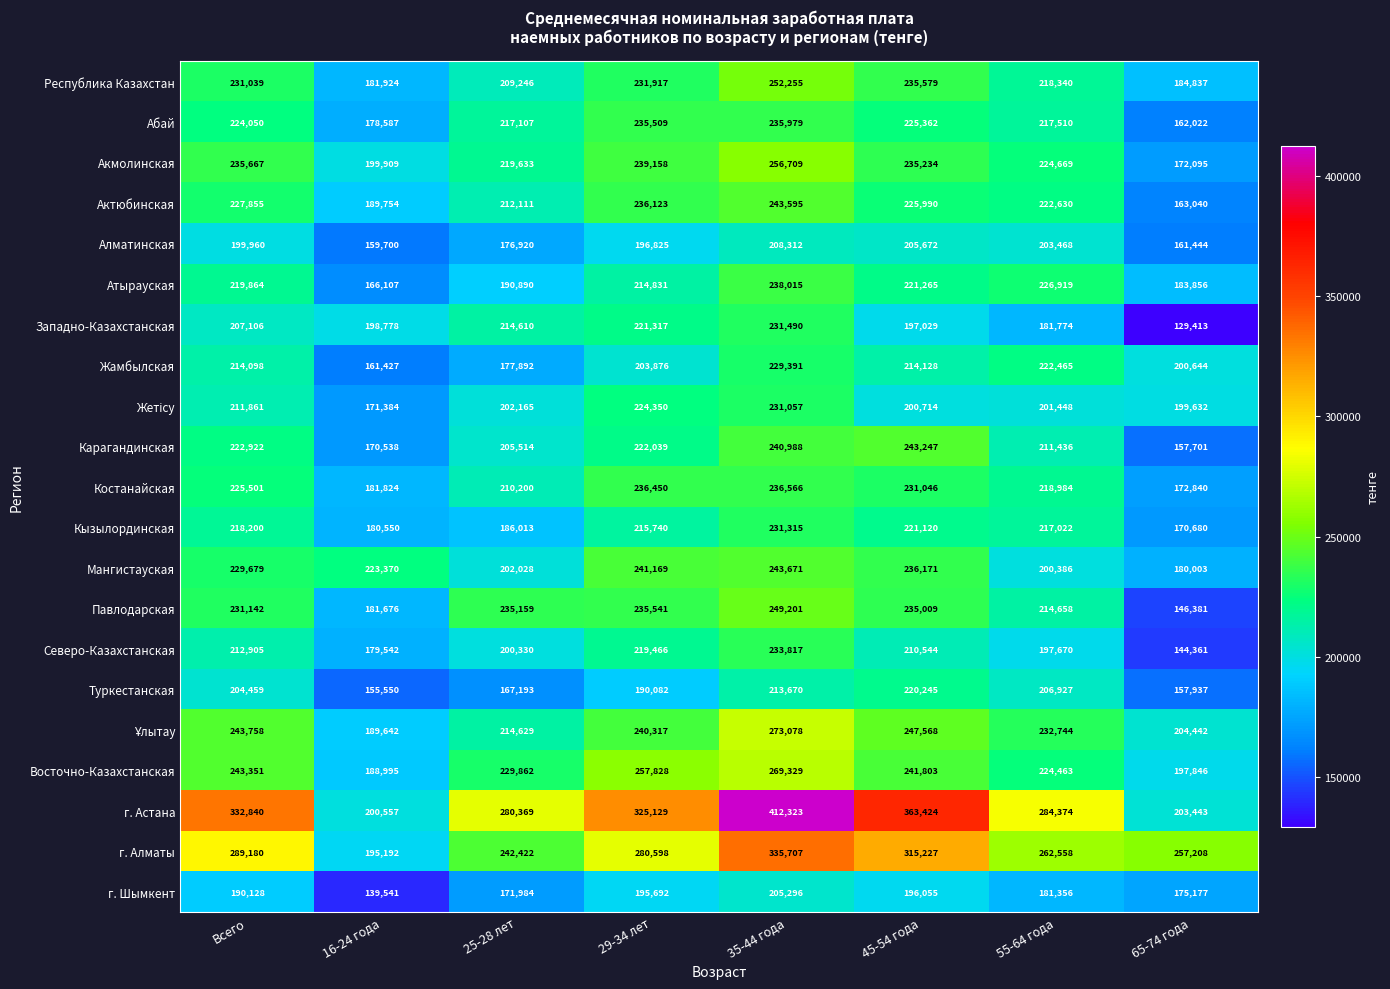

What is the difference between the maximum and minimum values in the Западно-Казахстанская series?

102077